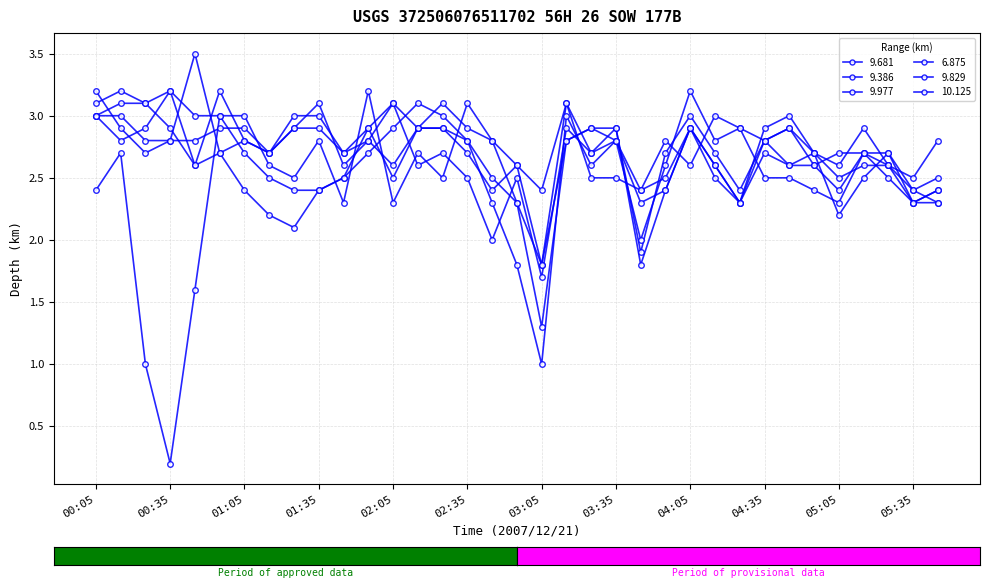

Which series has the largest total across all categories?

10.125